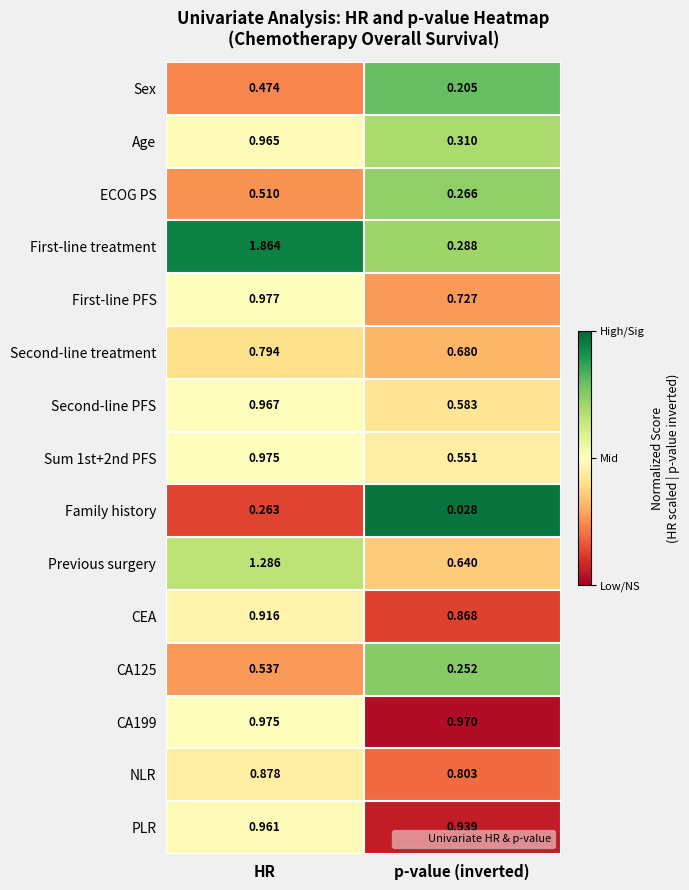

At which category is the sum across all series the highest?

HR